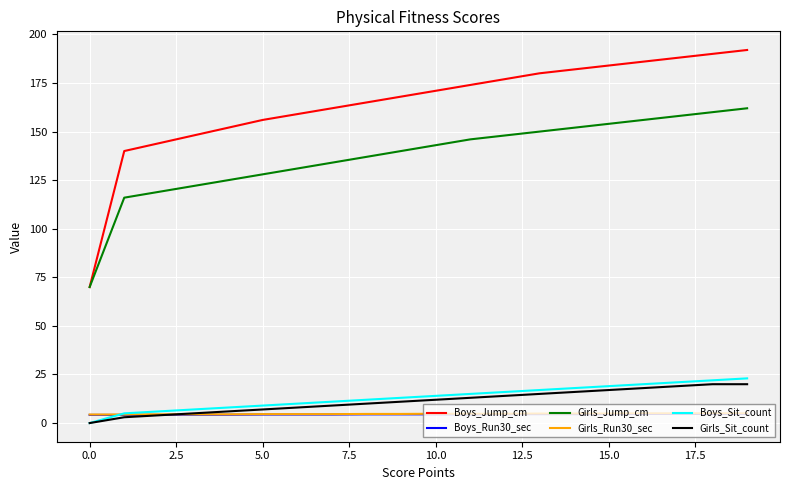

What is the highest value of the Boys_Run30_sec series?

4.7